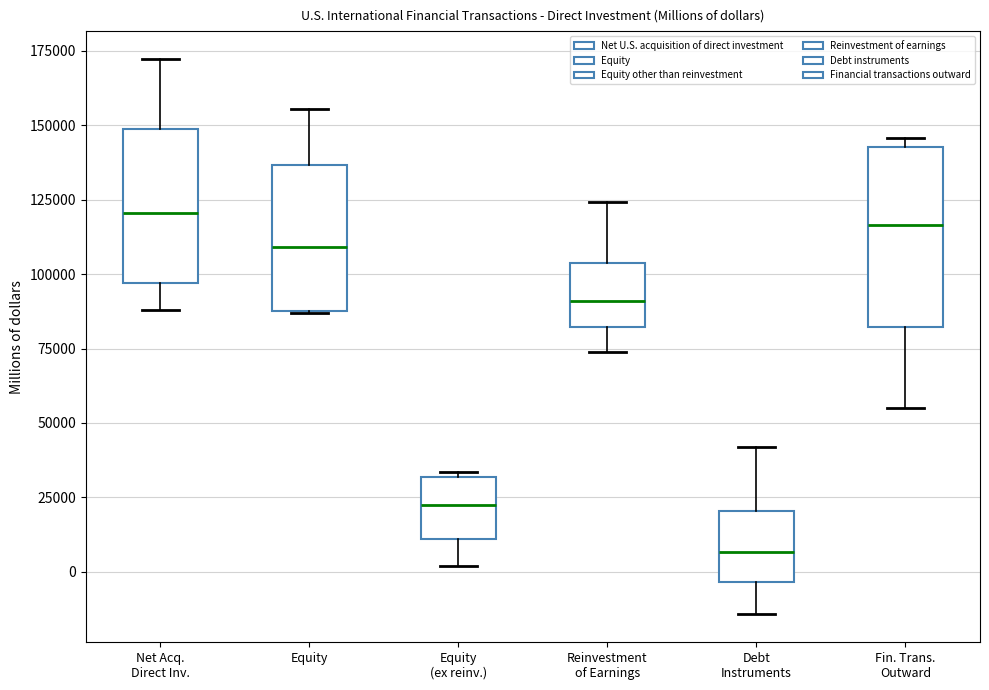

Reading left to right, read every box against the y-axis: the position of its median line, the range the box covers, and the ends of its whiskers. The values are not printed on the chart, so give them approximately, as read against the axis.

Net Acq. Direct Inv.: median 120000, box 95000 to 150000, whiskers 90000 to 170000
Equity: median 110000, box 90000 to 135000, whiskers 85000 to 155000
Equity (ex reinv.): median 25000, box 10000 to 30000, whiskers 0 to 35000
Reinvestment of Earnings: median 90000, box 80000 to 105000, whiskers 75000 to 125000
Debt Instruments: median 5000, box -5000 to 20000, whiskers -15000 to 40000
Fin. Trans. Outward: median 115000, box 80000 to 145000, whiskers 55000 to 145000 (just above the box's upper edge)